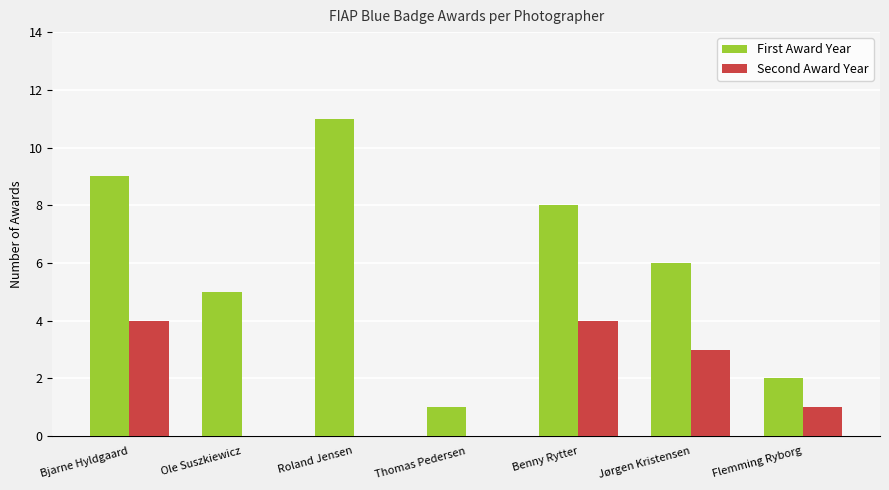

What are all the series names shown in the legend?

First Award Year, Second Award Year